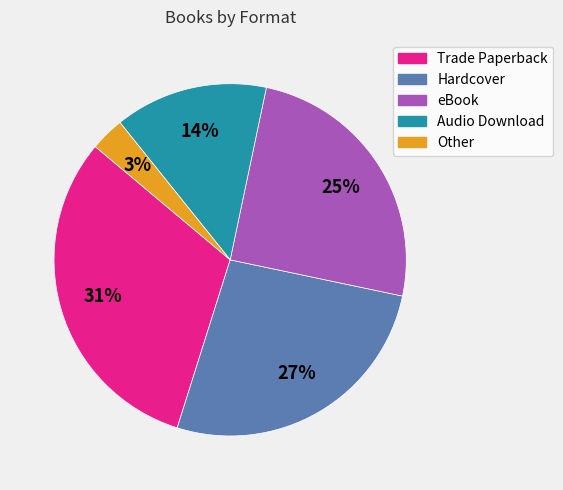

Approximately how many times larger is the value at Audio Download compared to eBook?

0.6